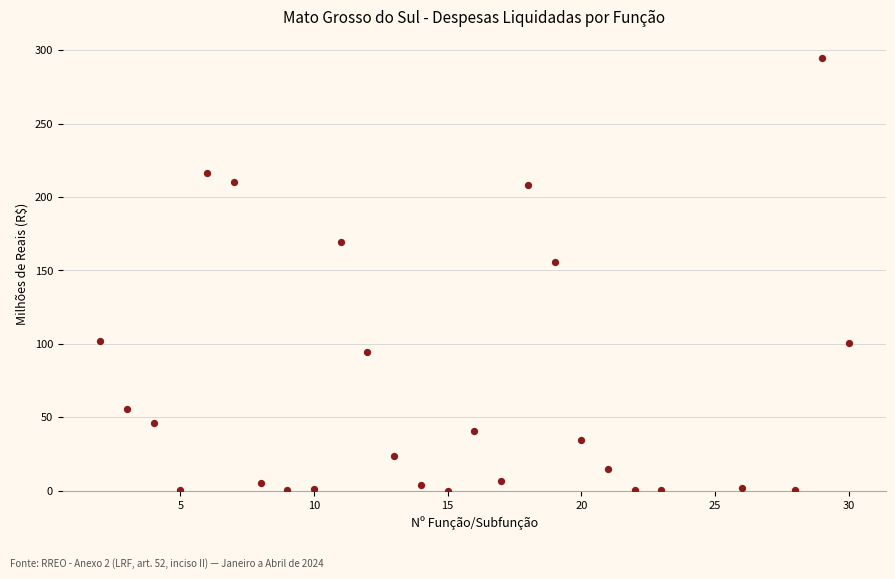

What is the range of X values (max minus min)?

28.0